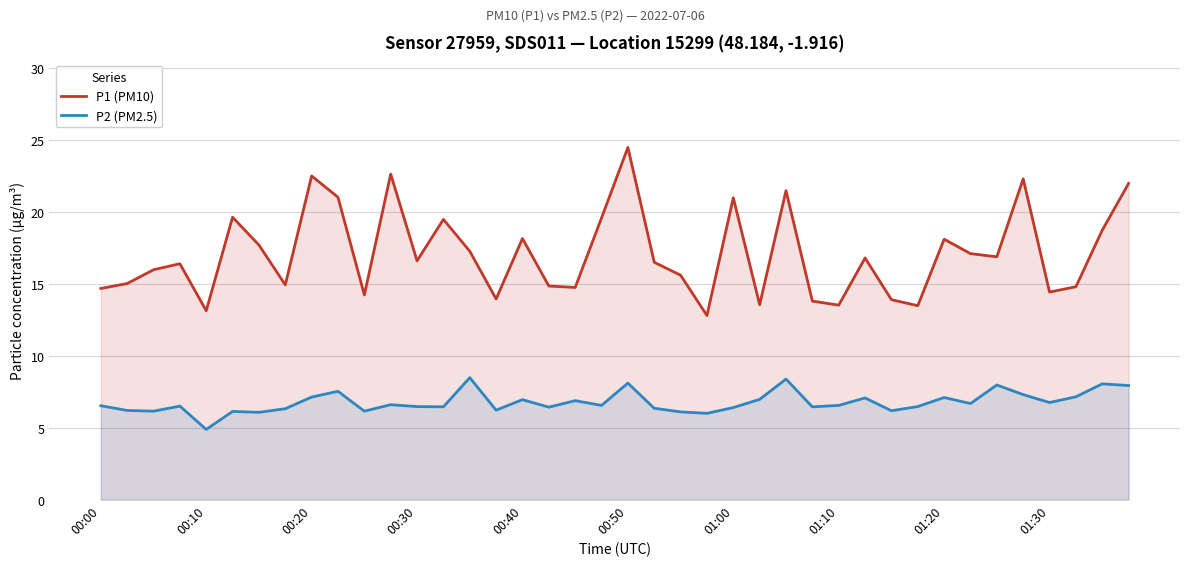

Which series has the widest spread of values?

P1 (PM10)